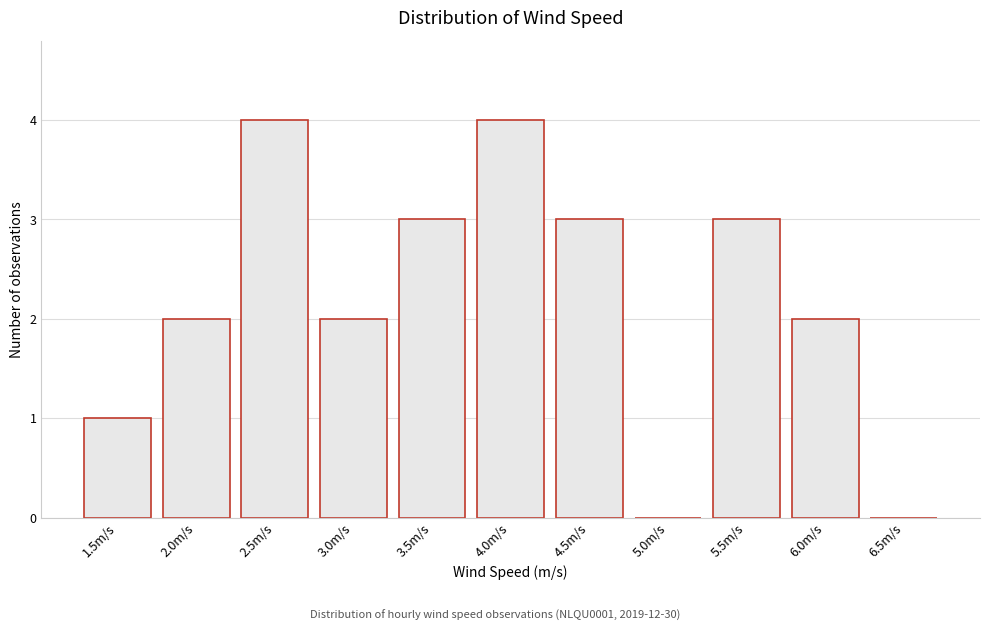

Reading right to left, list all the values displayed in this chart.

6.5m/s=0	6.0m/s=2	5.5m/s=3	5.0m/s=0	4.5m/s=3	4.0m/s=4	3.5m/s=3	3.0m/s=2	2.5m/s=4	2.0m/s=2	1.5m/s=1